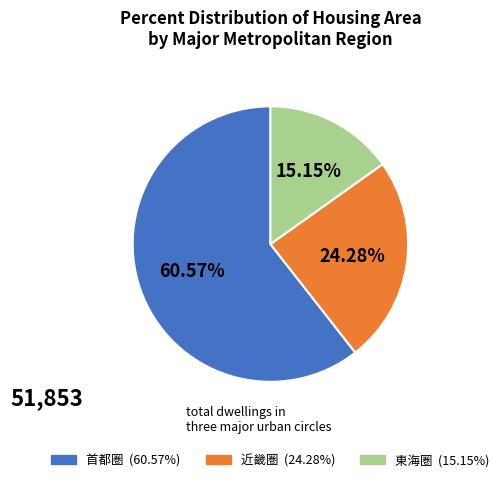

What is the smallest slice in the pie chart?

東海圏